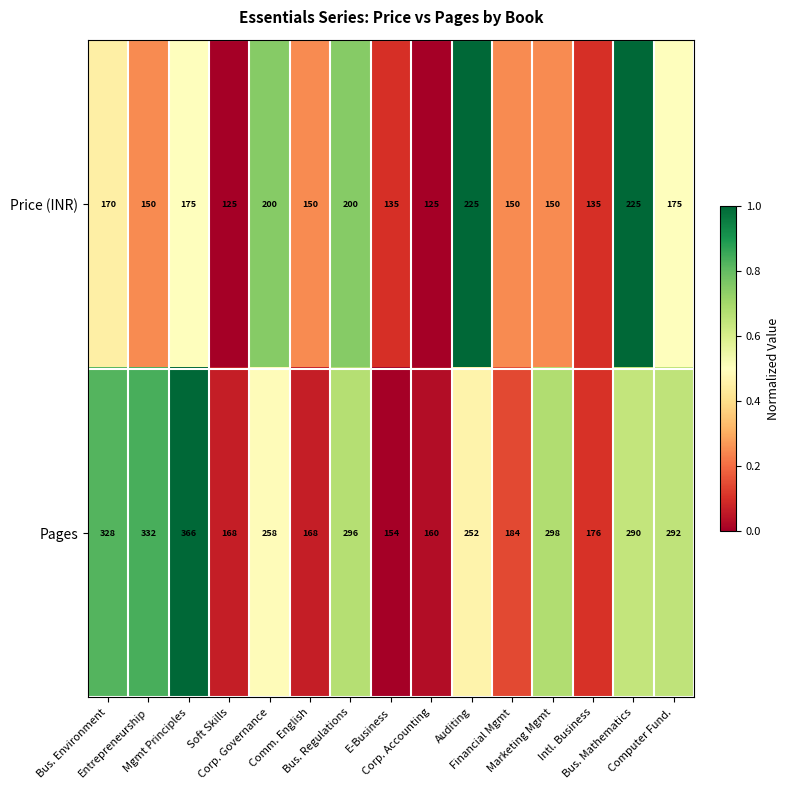

List the series in order of their peak value, highest first.

Pages, Price (INR)